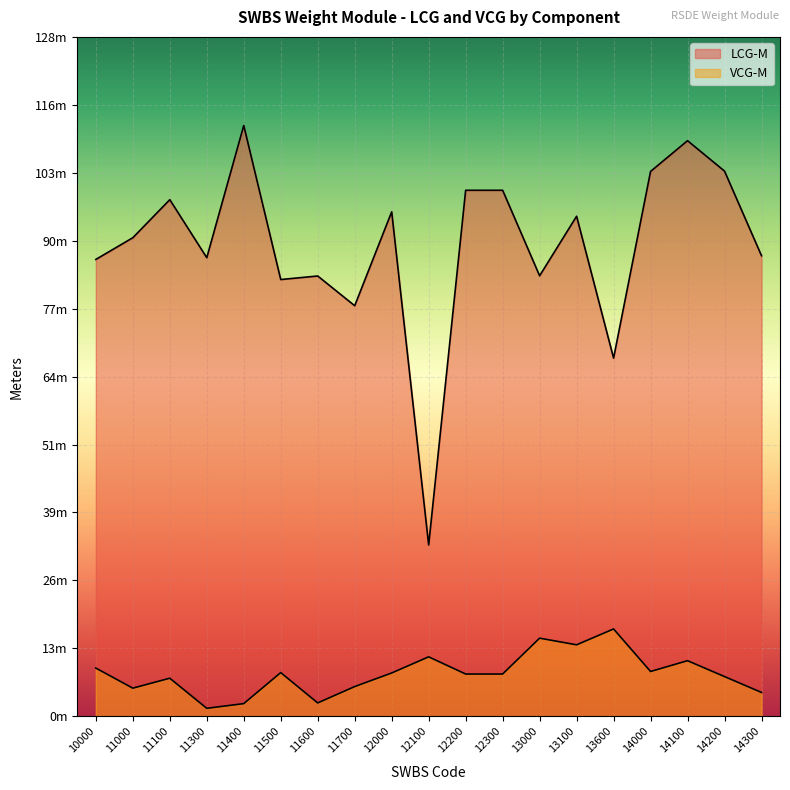

At 13600, list the series in order from smallest to largest.

VCG-M, LCG-M